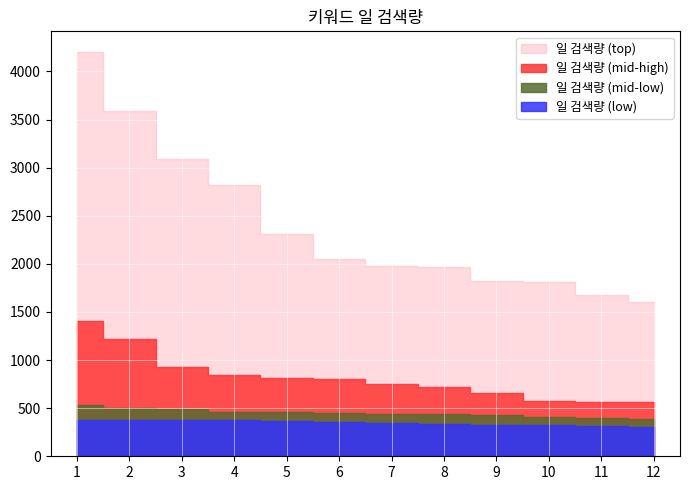

Rank the series at 1 from lowest to highest value.

일 검색량 (low), 일 검색량 (mid-low), 일 검색량 (mid-high), 일 검색량 (top)